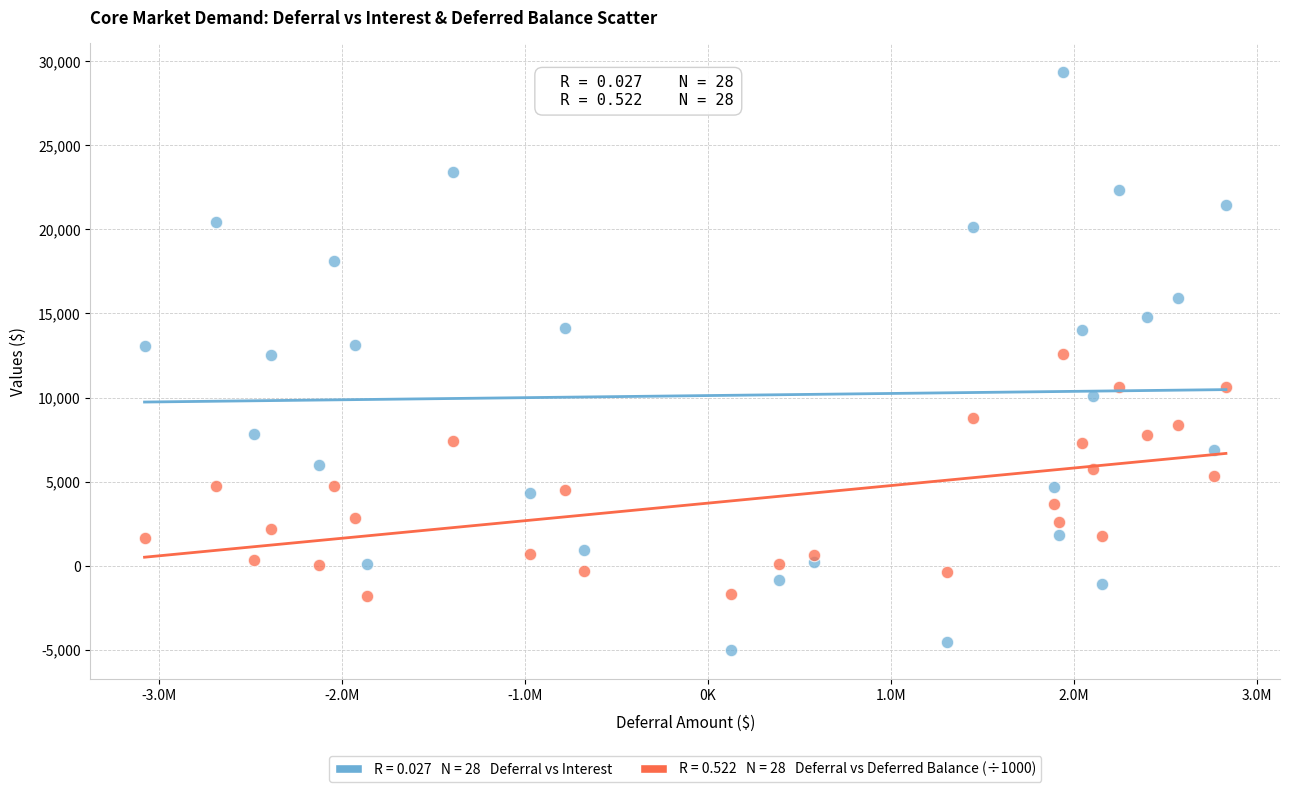

Across all data points, what is the range of Y values (max minus min)?

34378.0